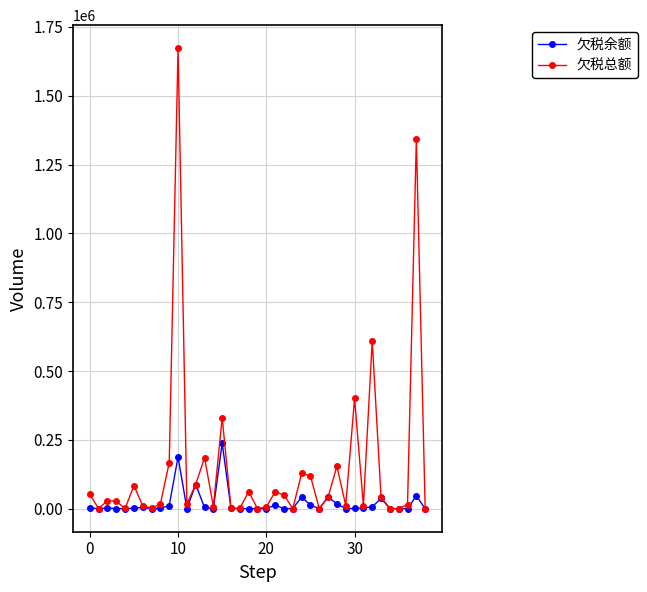

Rank the series by their average value, from highest to lowest.

欠税总额, 欠税余额